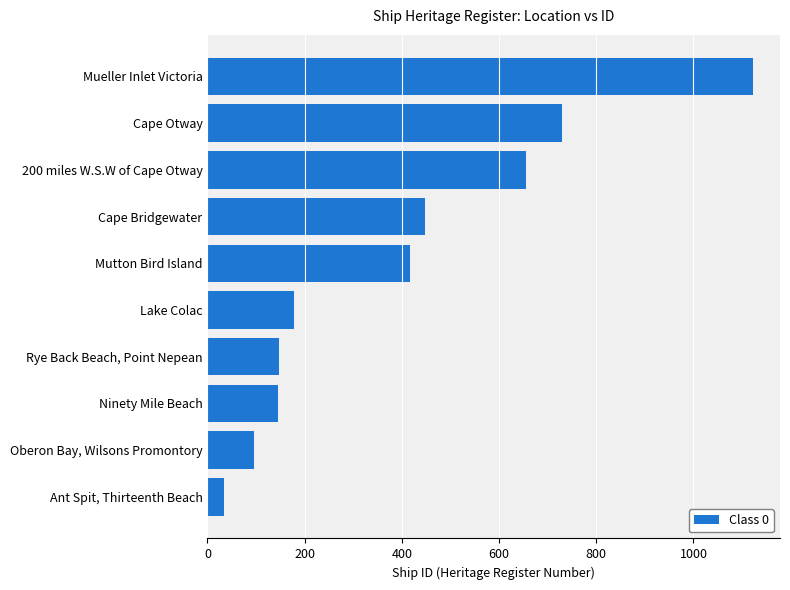

At which category does the chart reach its peak across all series?

Mueller Inlet Victoria